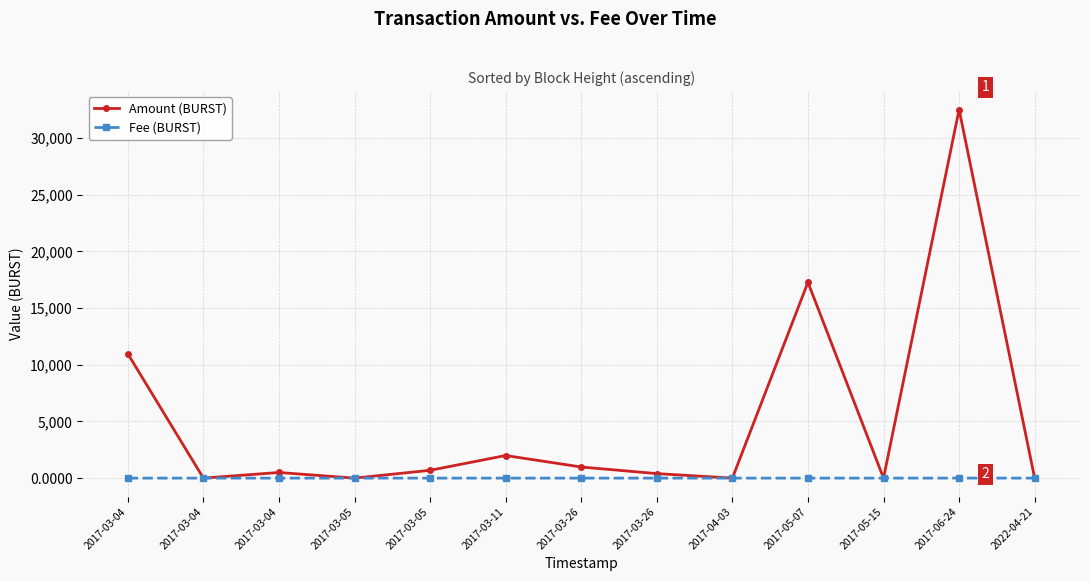

What are all the series names shown in the legend?

Amount (BURST), Fee (BURST)